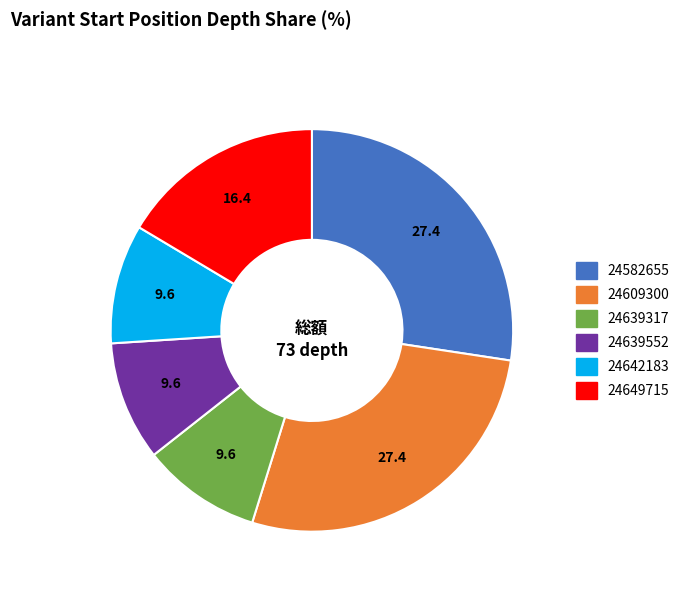

Is the sum of 24609300 and 24639317 greater than half?

No